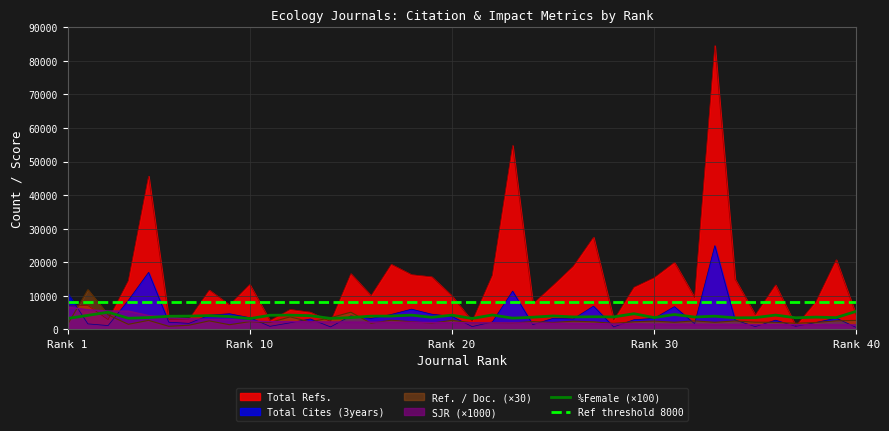

Which series has the largest range (max minus min)?

Total Refs.